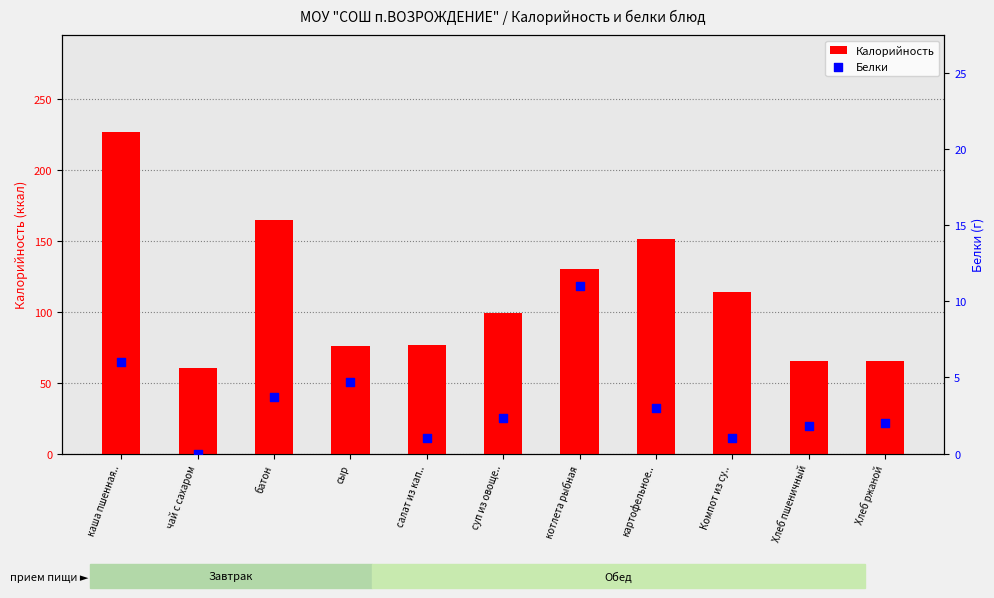

Which series reaches the minimum Y coordinate?

Белки